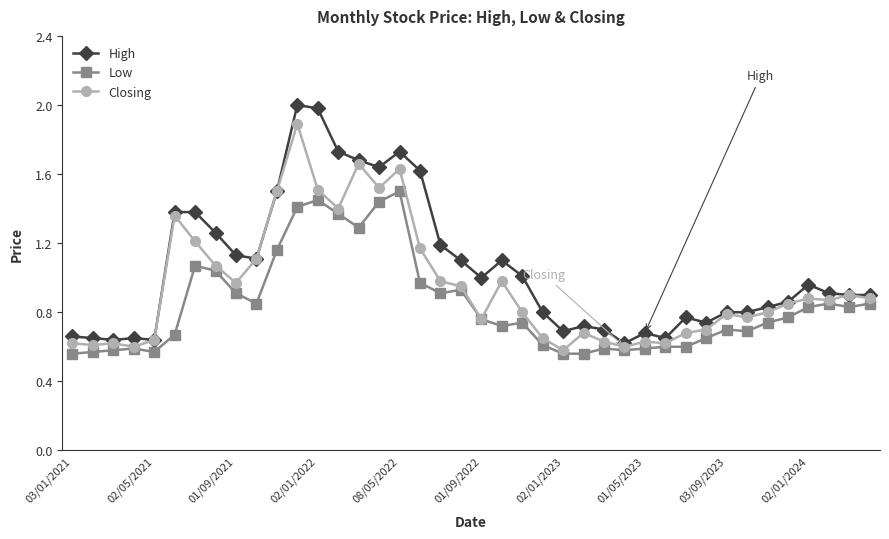

Which series has the largest range (max minus min)?

High